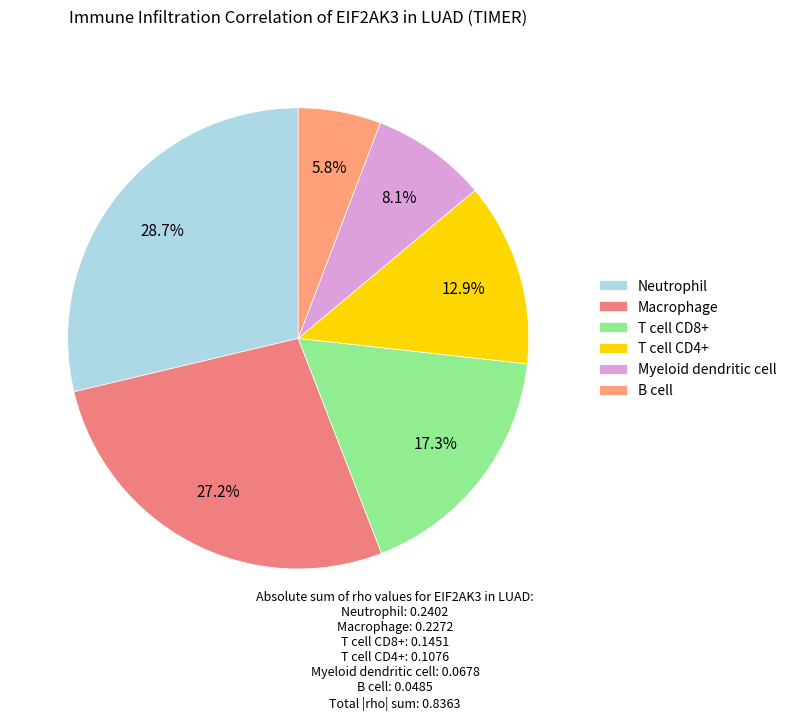

What is the change in value from Macrophage to B cell?

-0.2